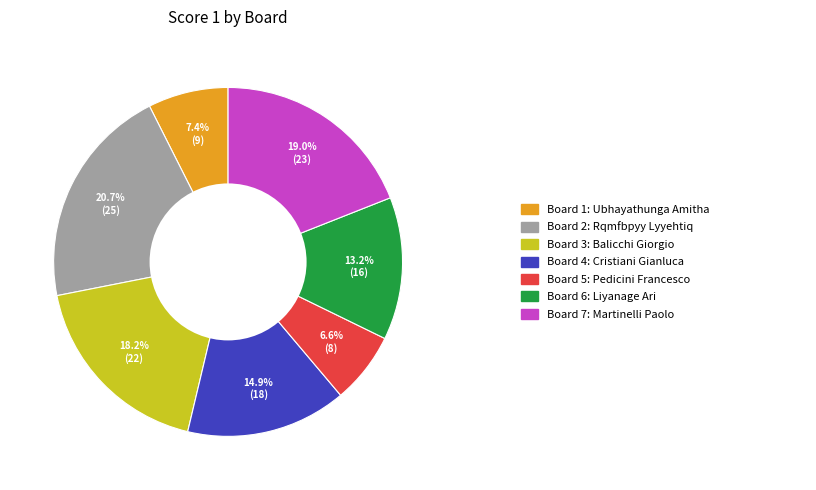

Does any single category account for the majority?

No